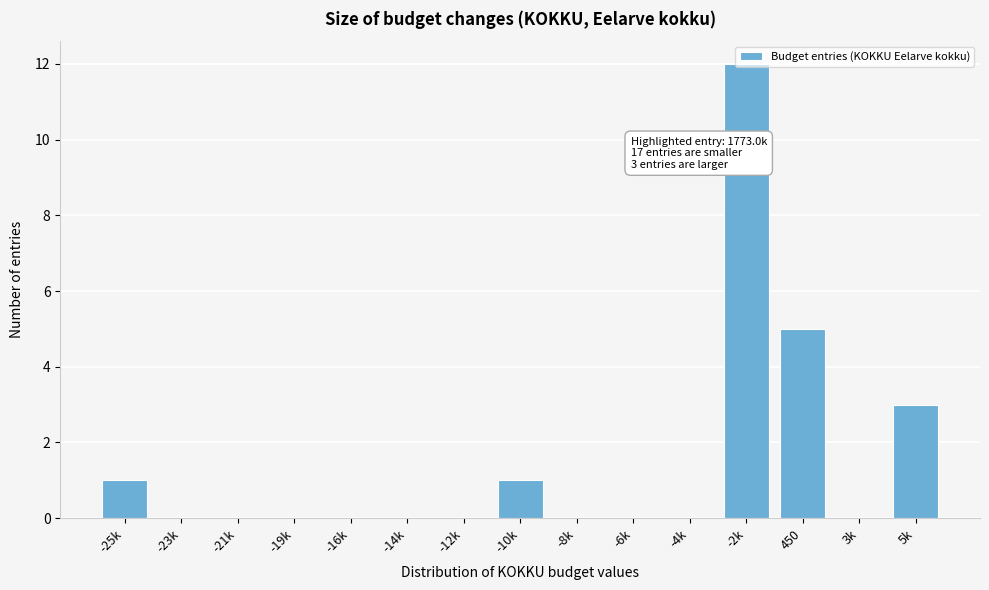

Is it true that the value at 5k is 5?

False